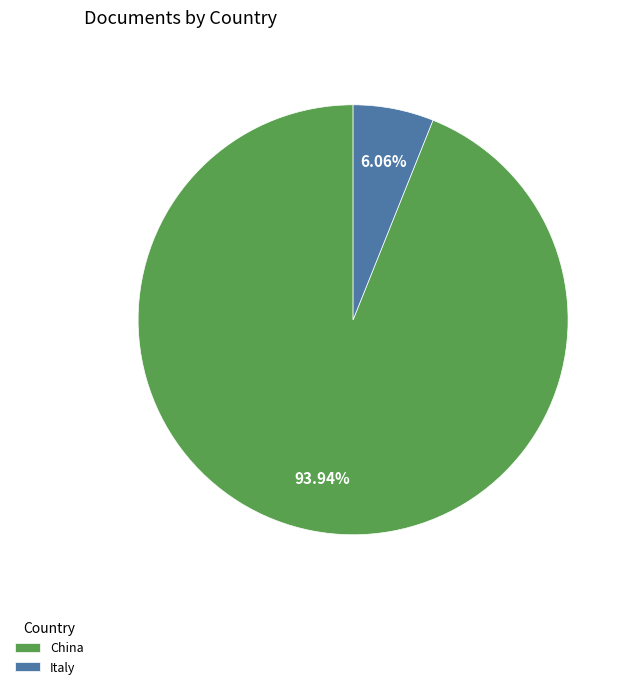

What is the smallest slice in the pie chart?

Italy